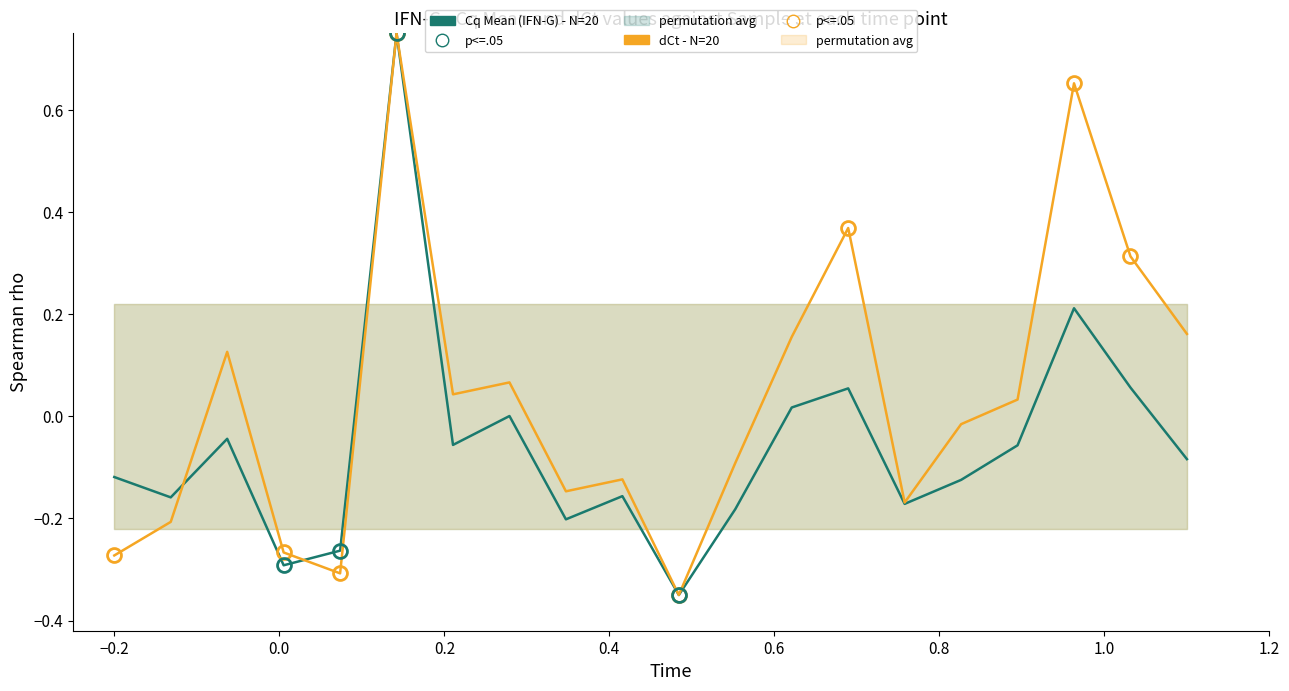

Rank the series by their average value, from highest to lowest.

dCt - N=20, Cq Mean (IFN-G) - N=20